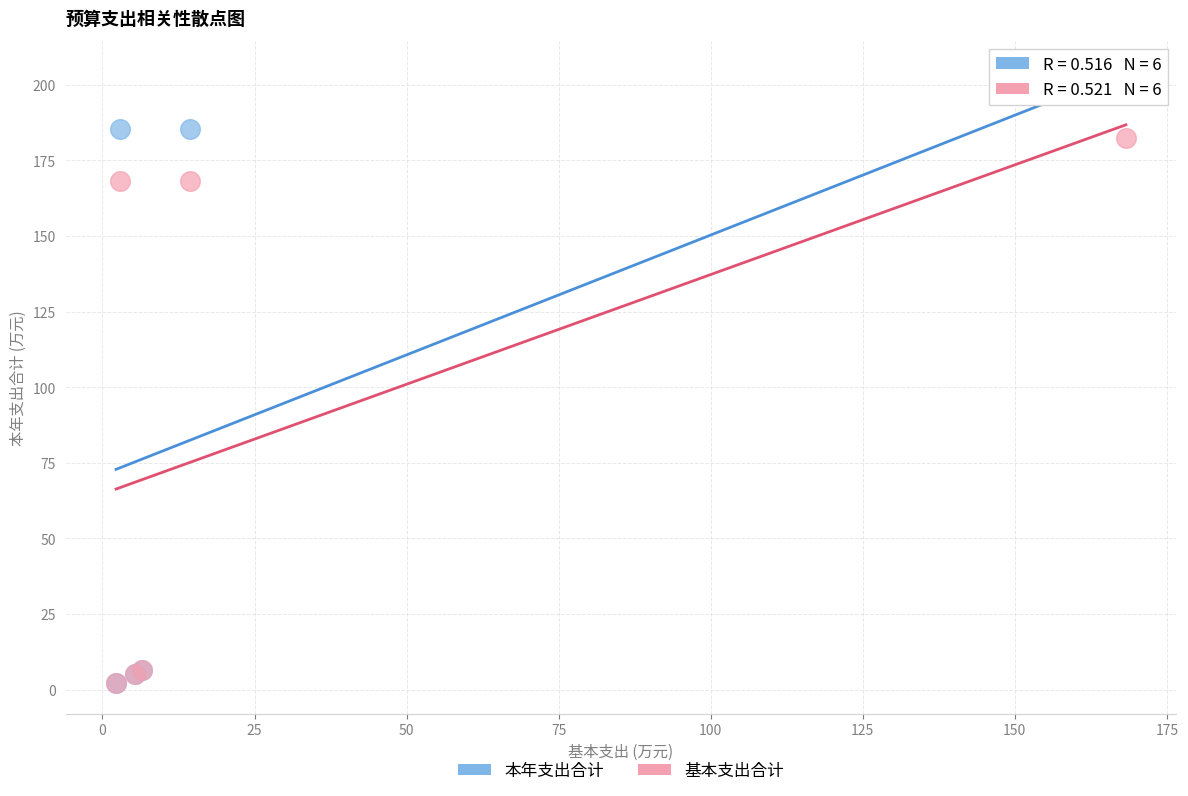

What are all the series names shown in the legend?

本年支出合计, 基本支出合计